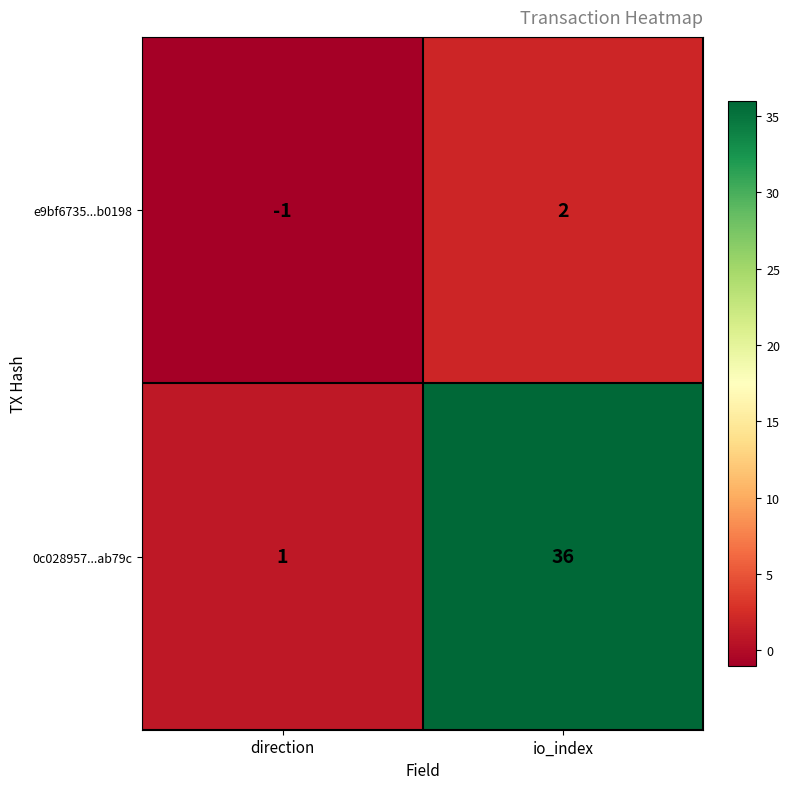

What is the difference between the maximum and minimum values in the e9bf6735...b0198 series?

3